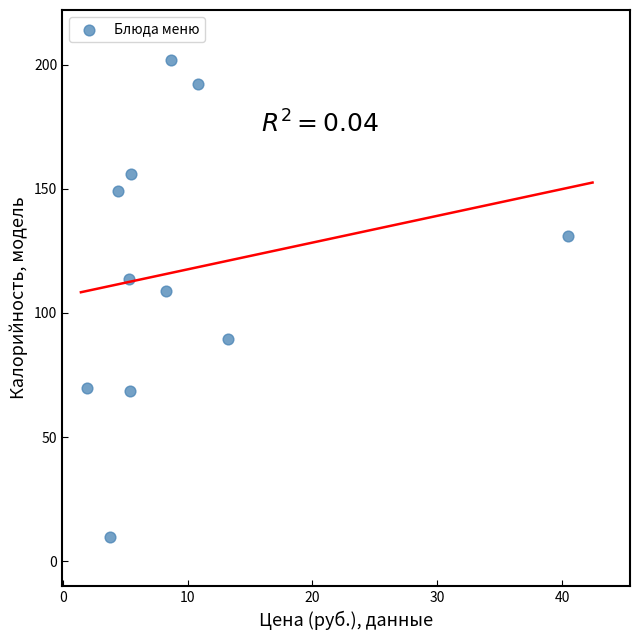

What Y value in the scatter plot is closest to 105?

108.9